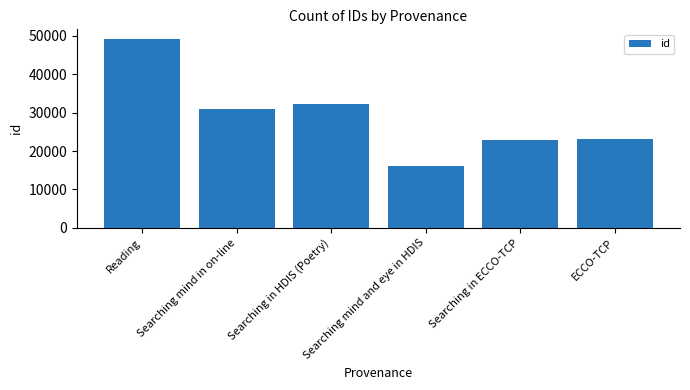

Reading right to left, what are all the values shown in this chart?

23170	22854	16184	32184	31012	49248